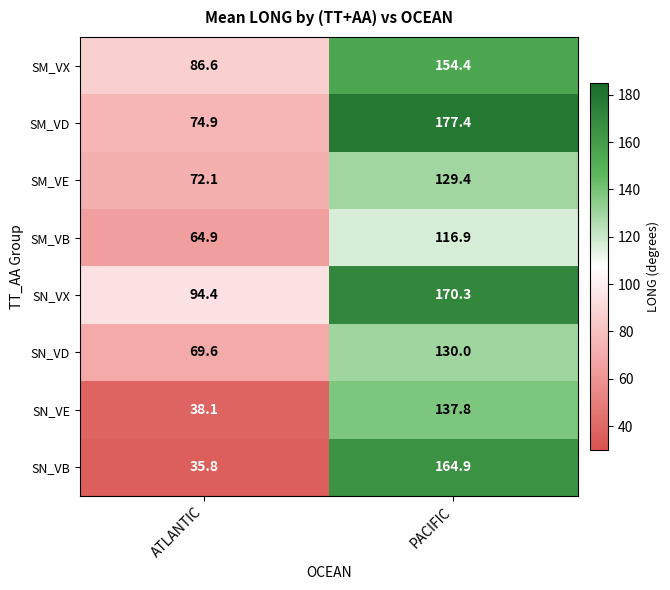

Which series has the largest total across all categories?

SN_VX